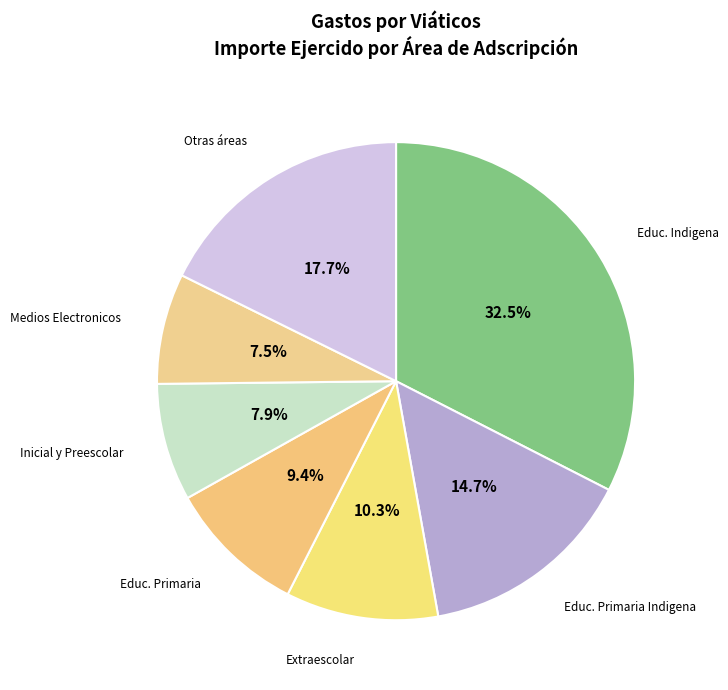

What percentage is NOT represented by Medios Electronicos?

92.5%